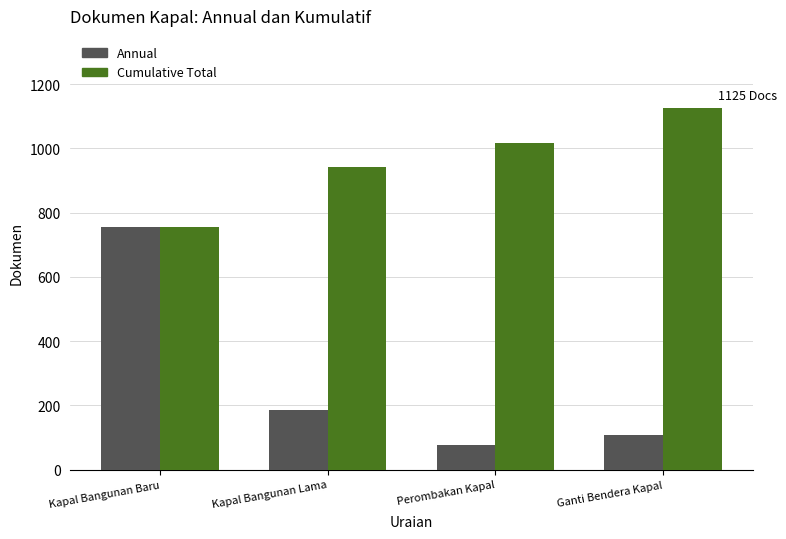

Which series has the widest spread of values?

Annual